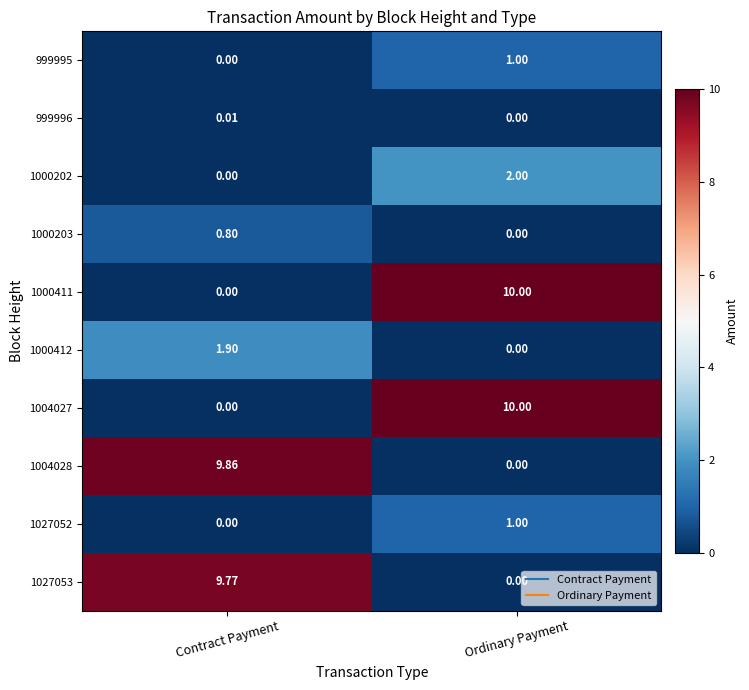

Rank the categories by 1027052 value from lowest to highest.

Contract Payment, Ordinary Payment